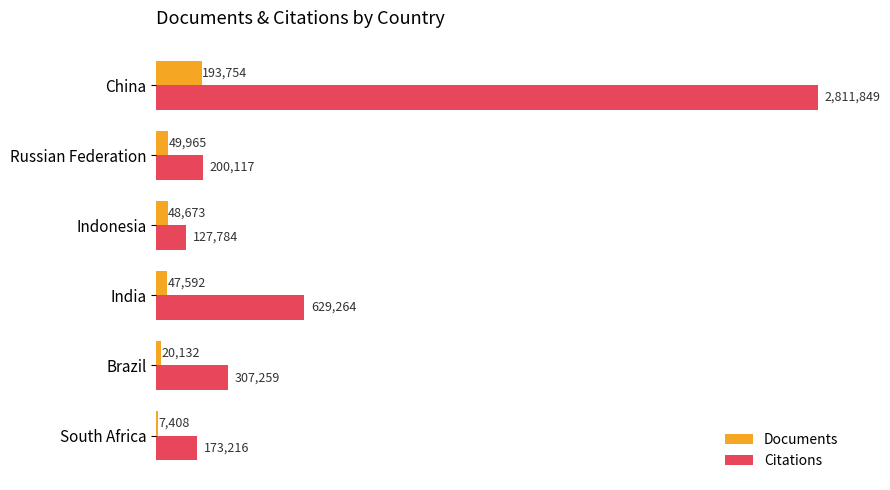

What are all the series names shown in the legend?

Documents, Citations